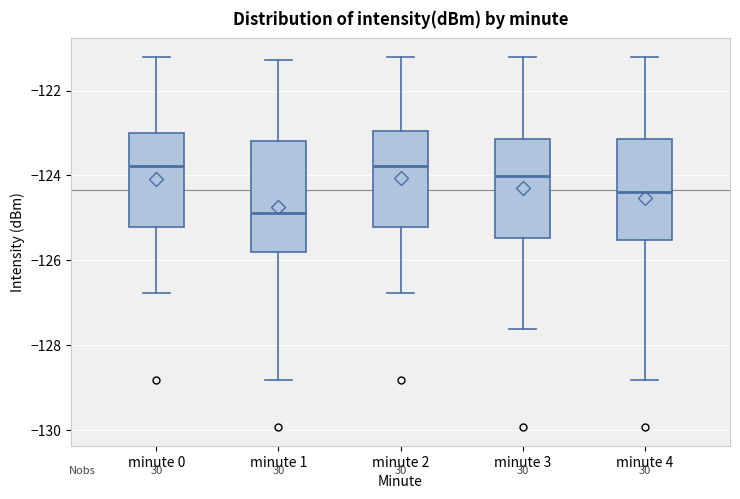

Which box is the tallest, from its lower edge to its upper edge?

minute 1